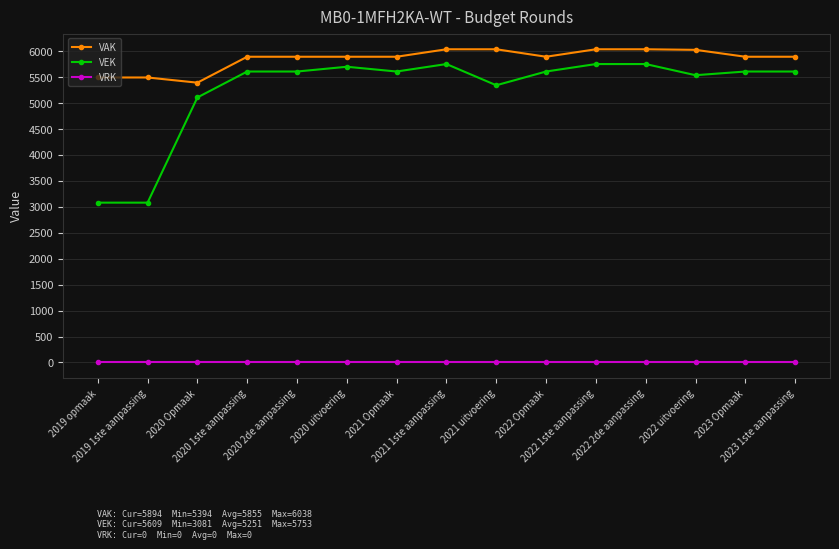

Which series has the largest range (max minus min)?

VEK